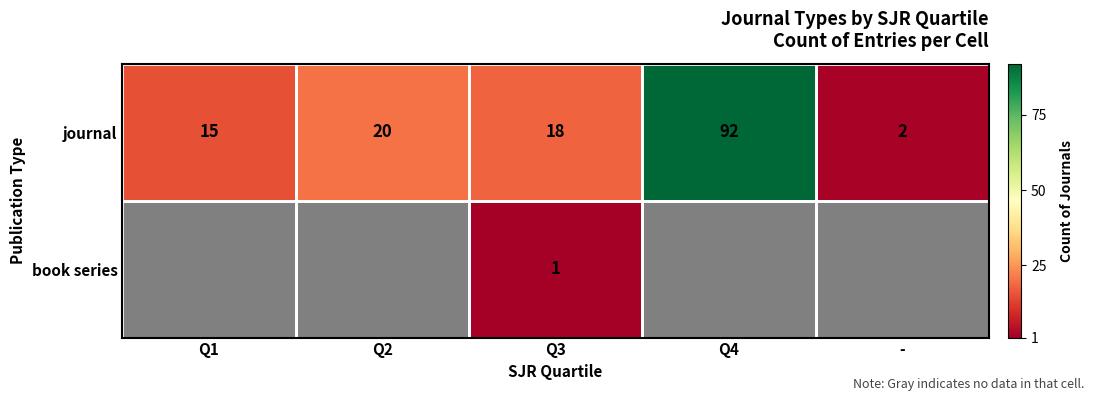

Between Q2 and Q1, which is larger?

Q2